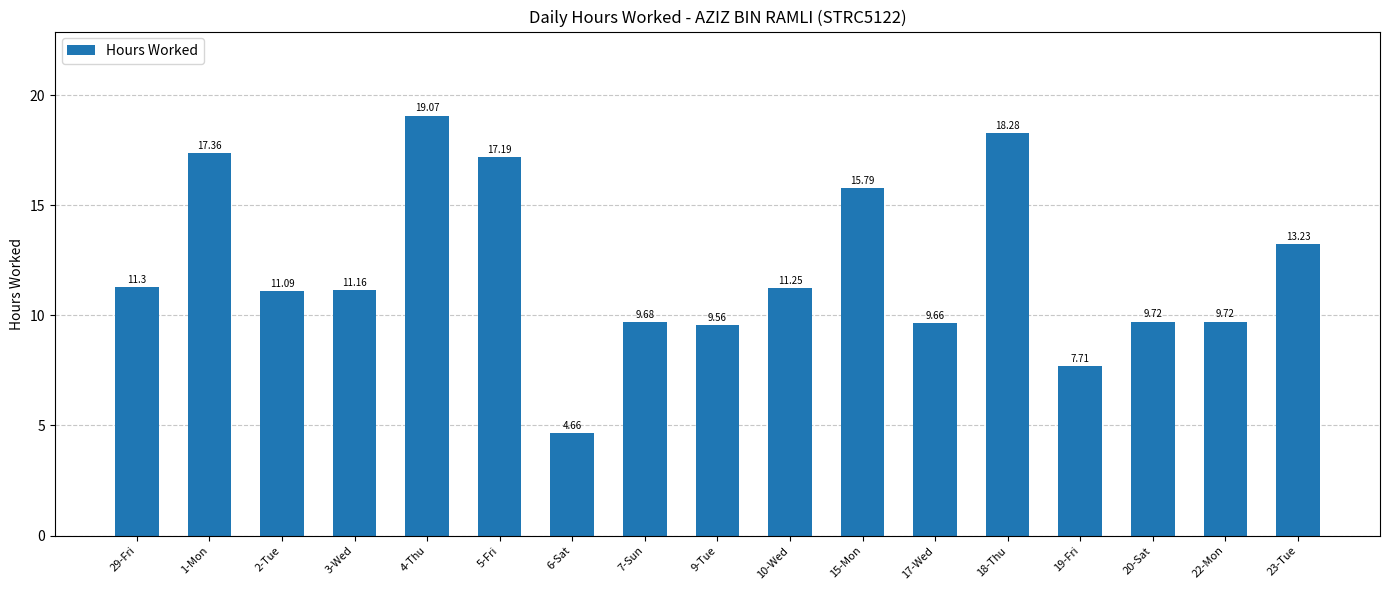

What is the average value?

12.1